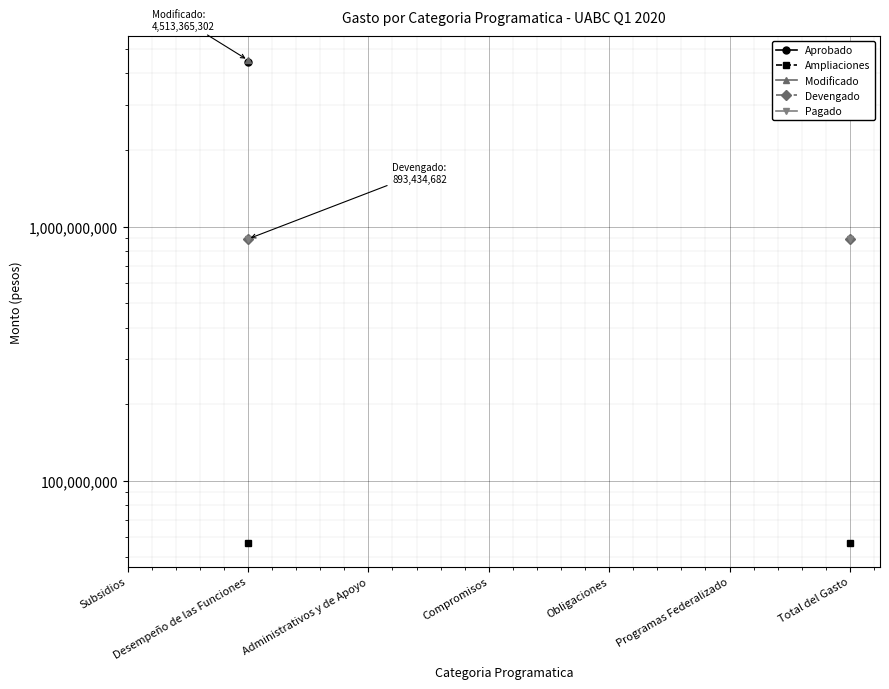

True or false: Devengado and Pagado cross at least once.

False